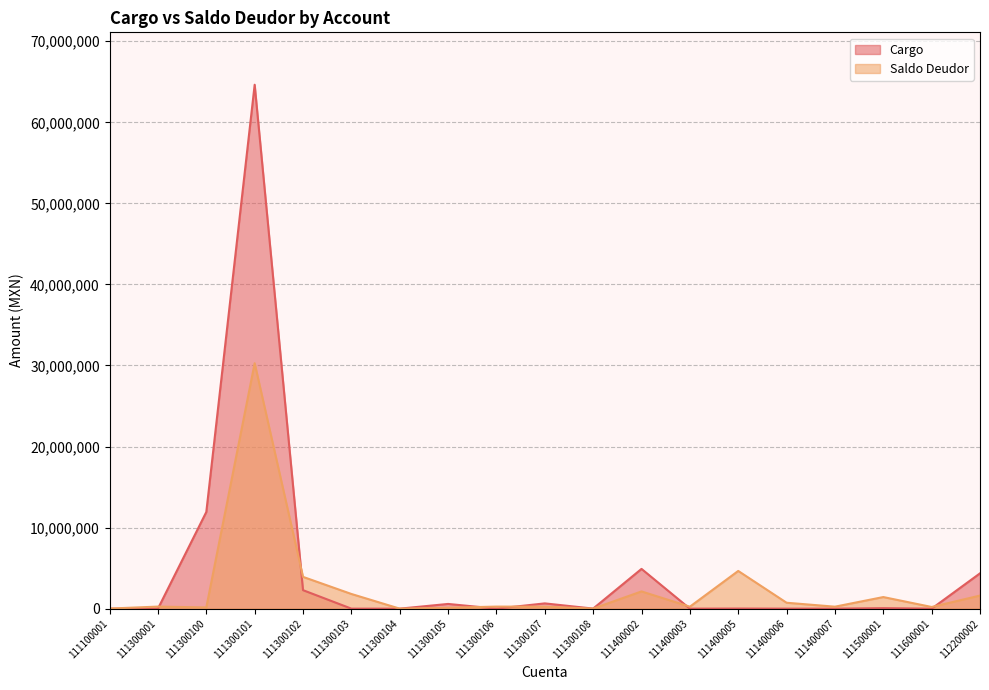

Rank the series by their maximum value, from lowest to highest.

Saldo Deudor, Cargo